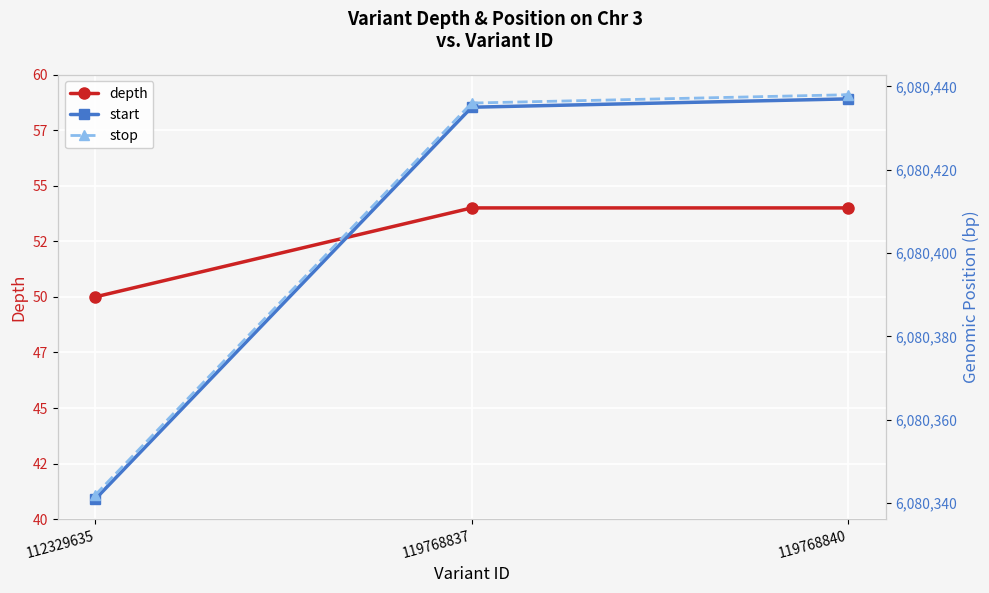

Reading left to right, extract all data points from this chart.

depth: 112329635=50	119768837=54	119768840=54
start: 112329635=6080341	119768837=6080435	119768840=6080437
stop: 112329635=6080342	119768837=6080436	119768840=6080438